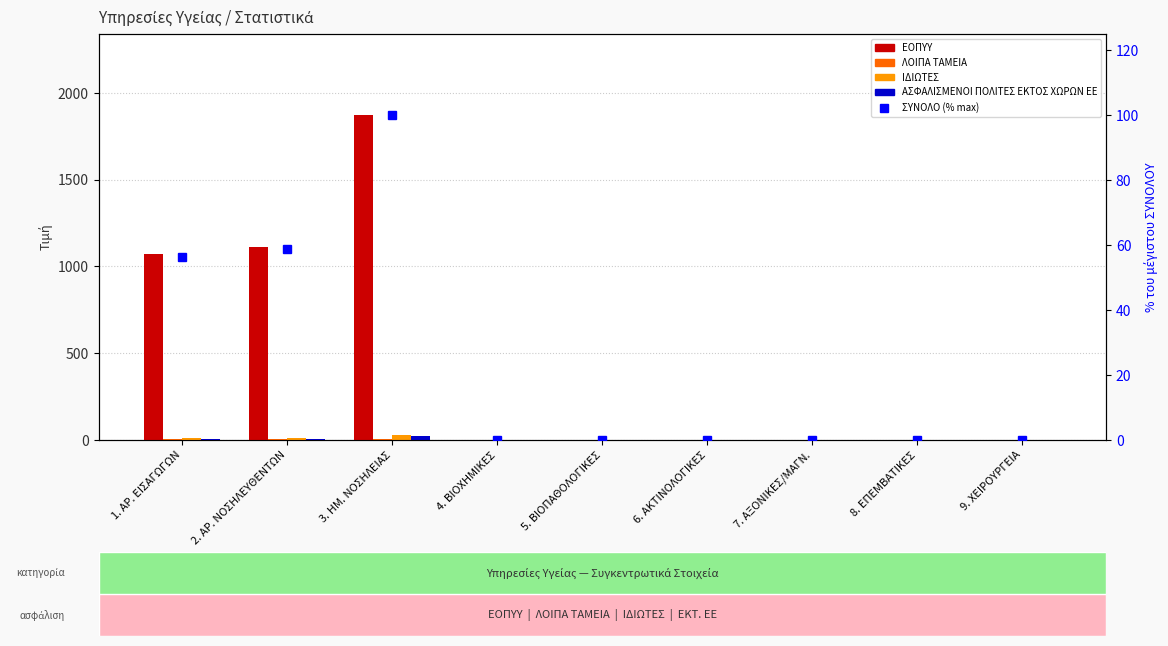

What is the label of the 3rd bar from the right?

7. ΑΞΟΝΙΚΕΣ/ΜΑΓΝ.